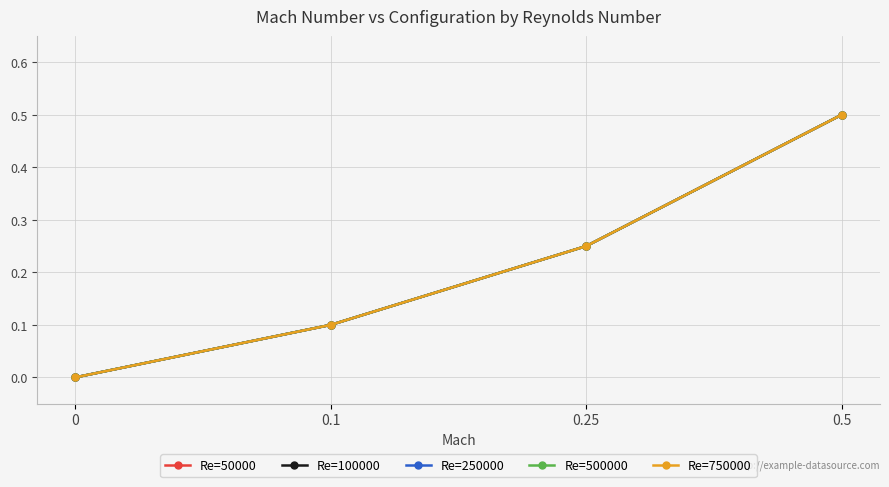

True or false: Re=750000 and Re=250000 cross at least once.

False